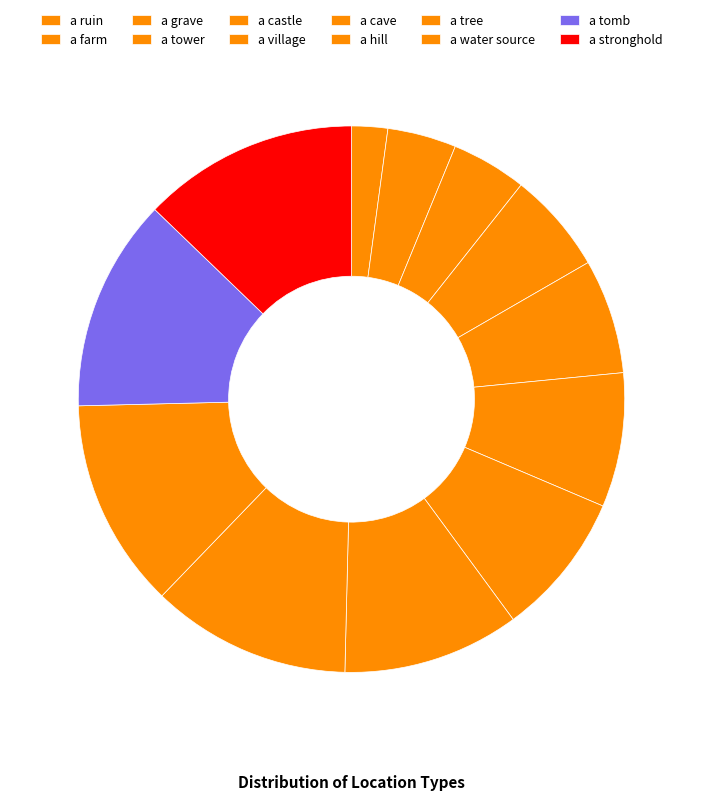

Count the number of slices in the pie.

12